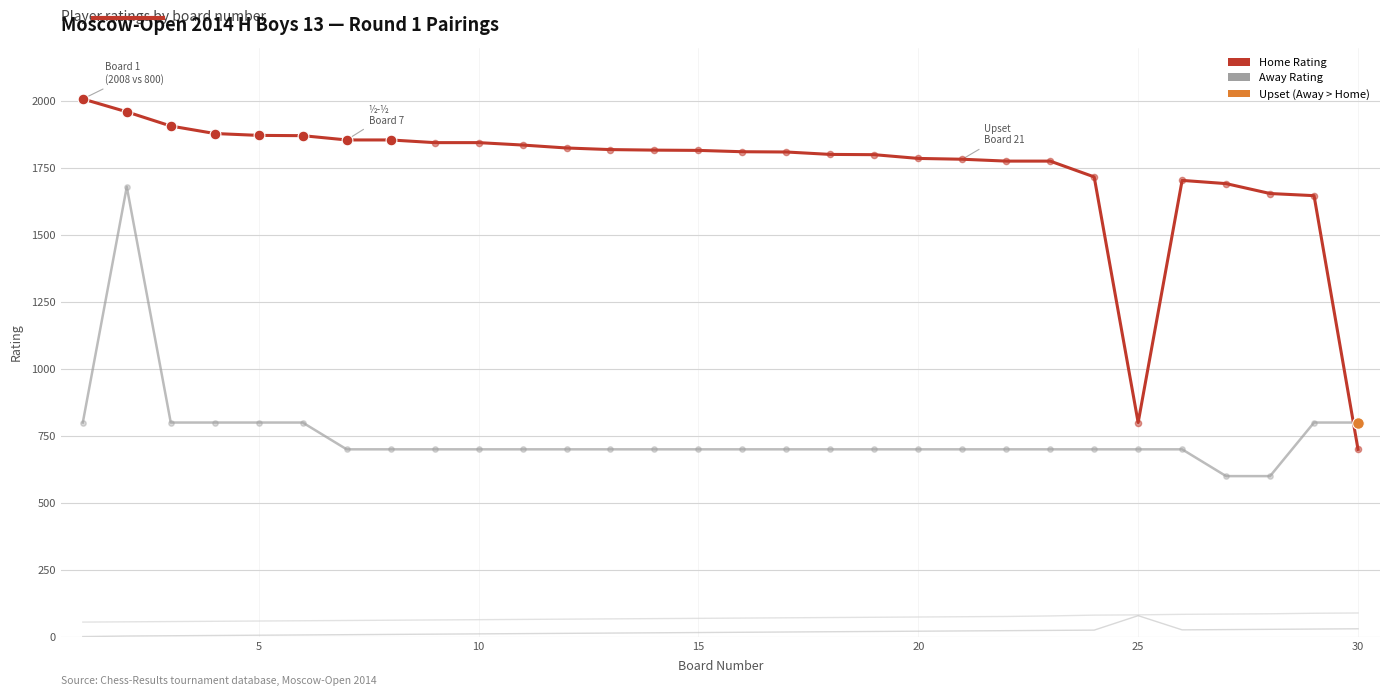

How many lines are shown in the chart?

4